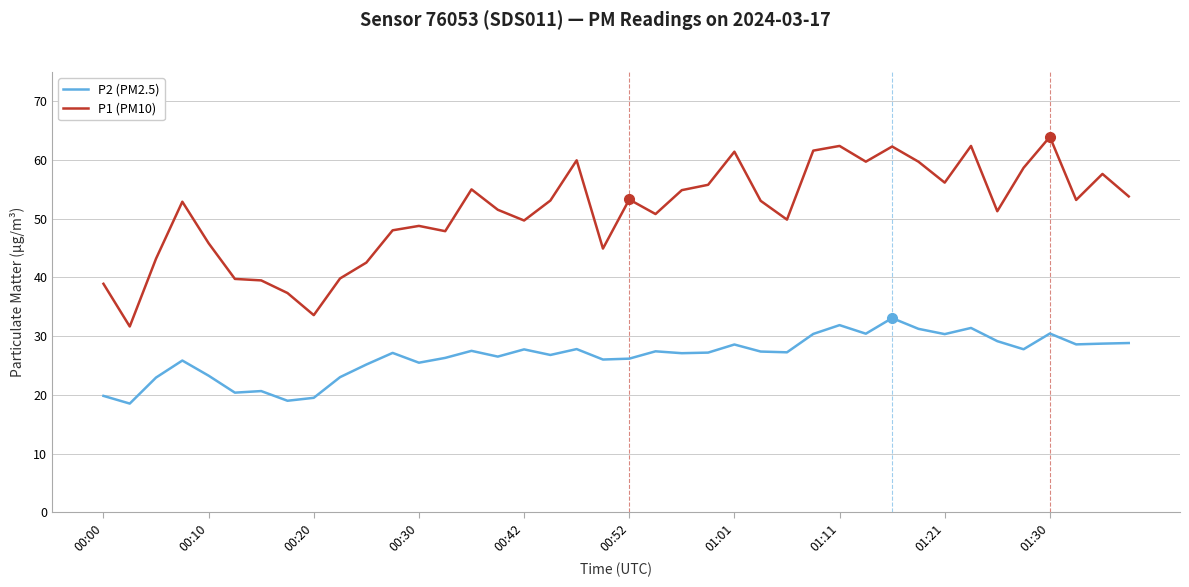

Which series has the largest total across all categories?

P1 (PM10)